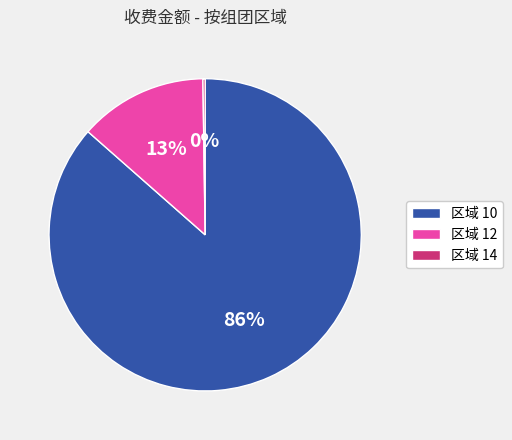

The 区域 12 slice represents 13% of the pie. True or false?

True